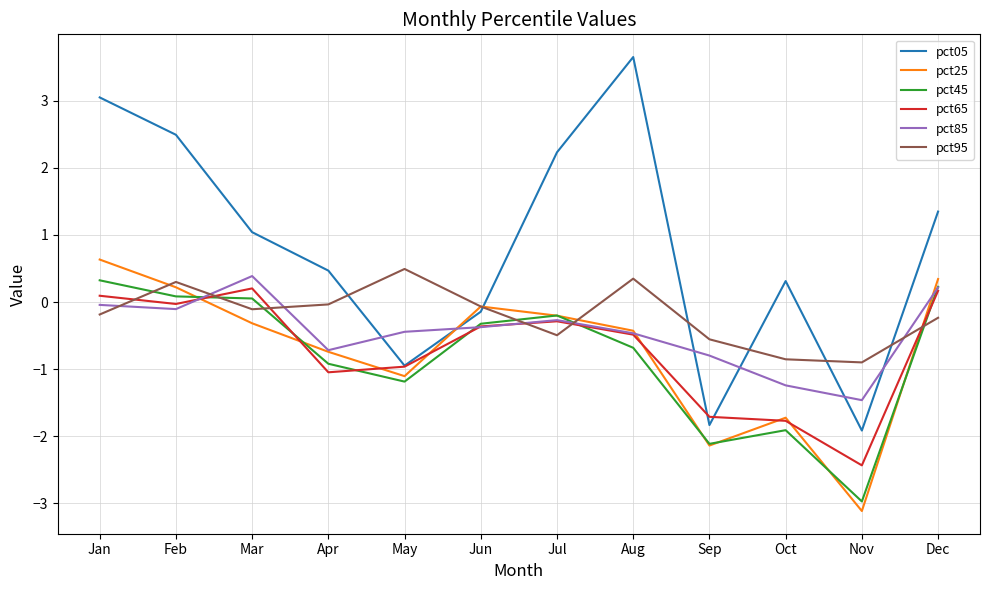

How many values in pct95 are below zero?

9